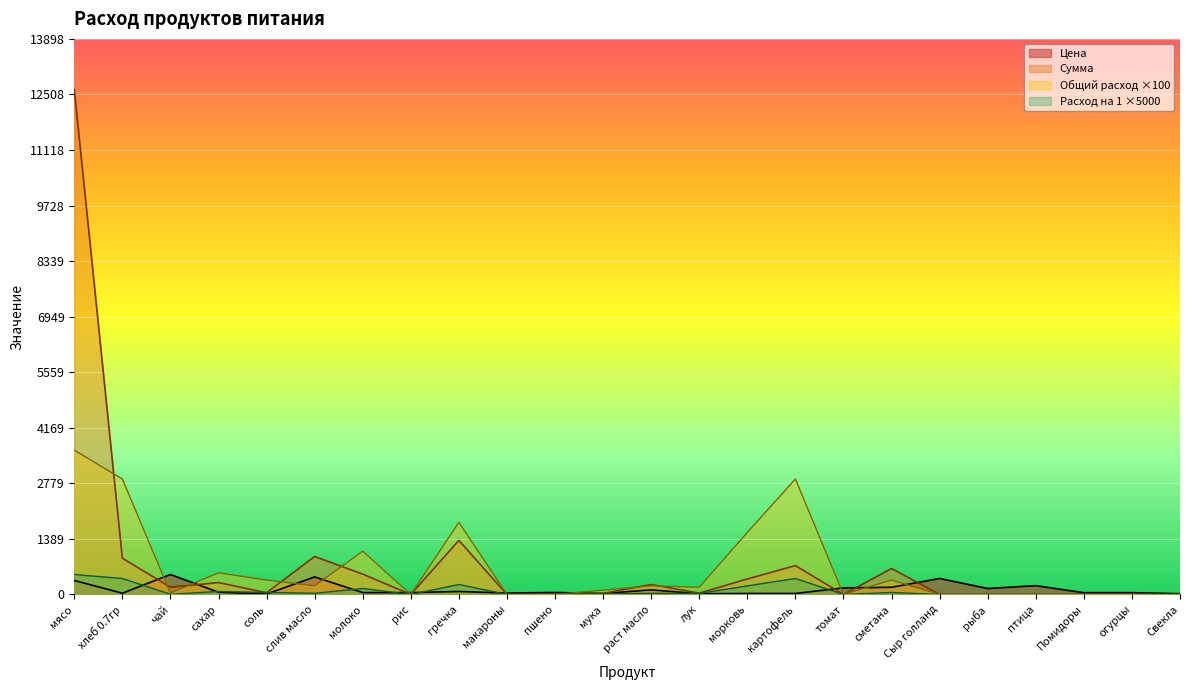

Is it true that Расход на 1 equals 216.6 at слив масло?

True